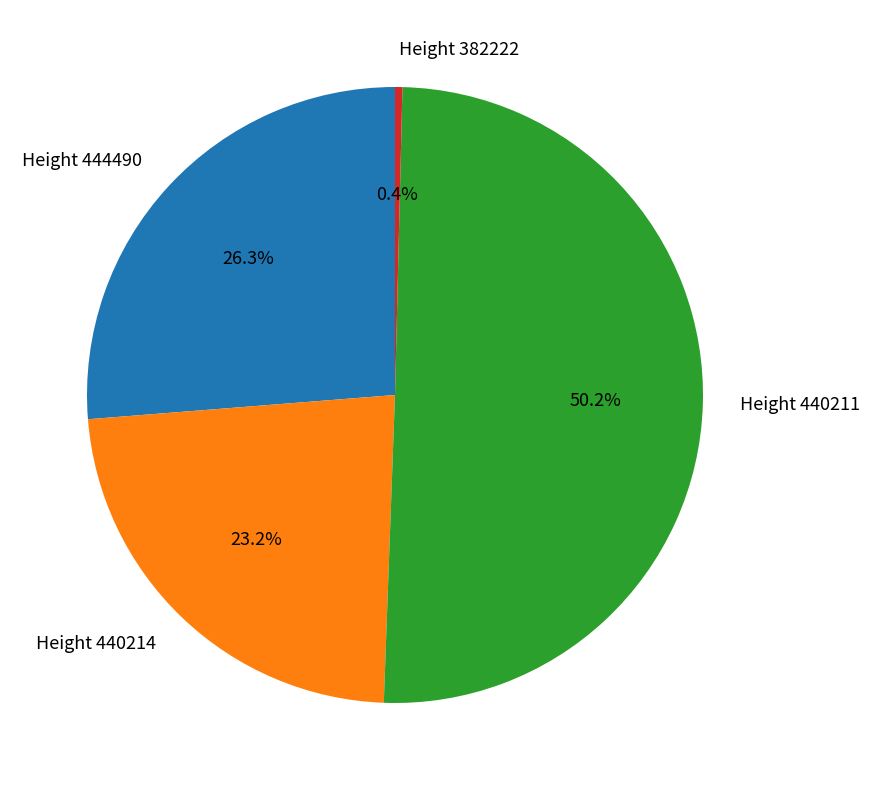

Does Height 382222 represent more than half of the total?

No